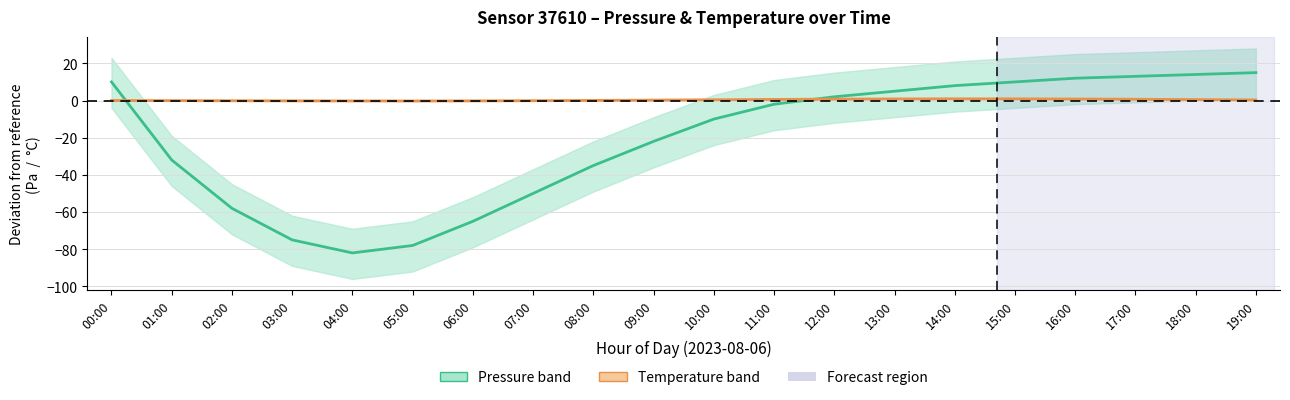

Is it true that Pressure centre equals -50.0 at 07:00?

True